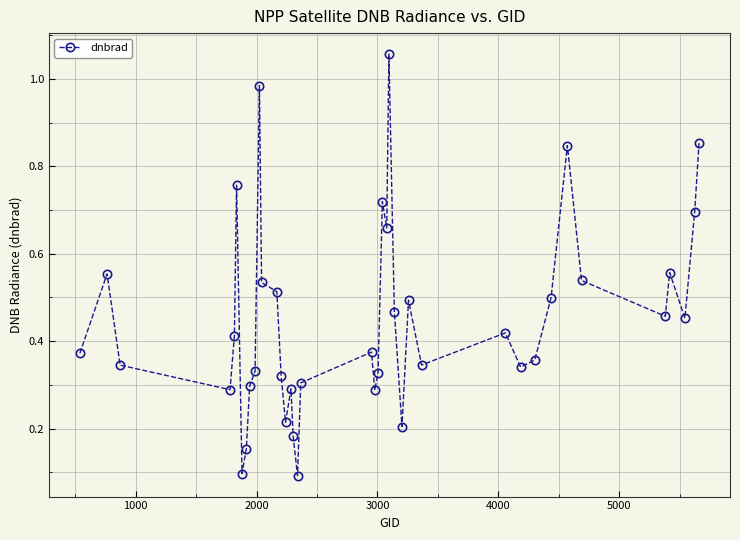

What is the sum of all values?

18.0